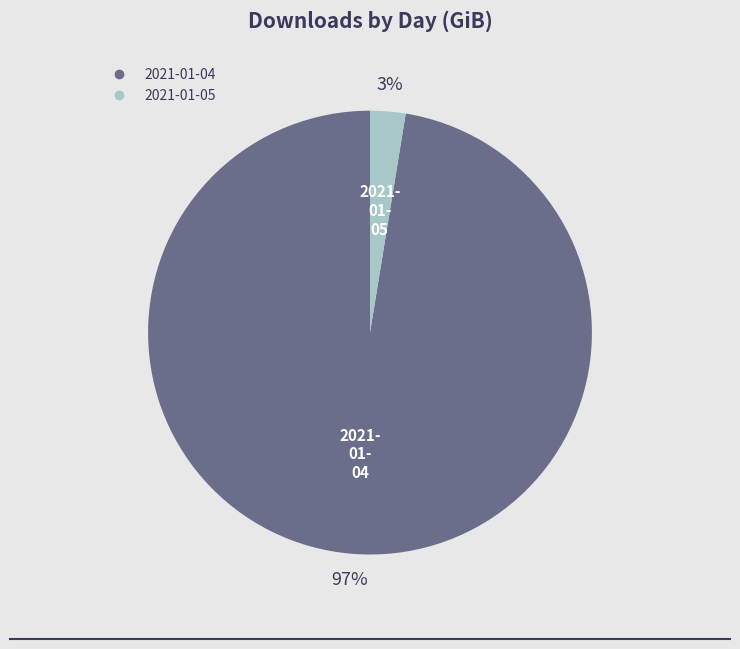

Rank the categories by value from lowest to highest.

2021-01-05, 2021-01-04